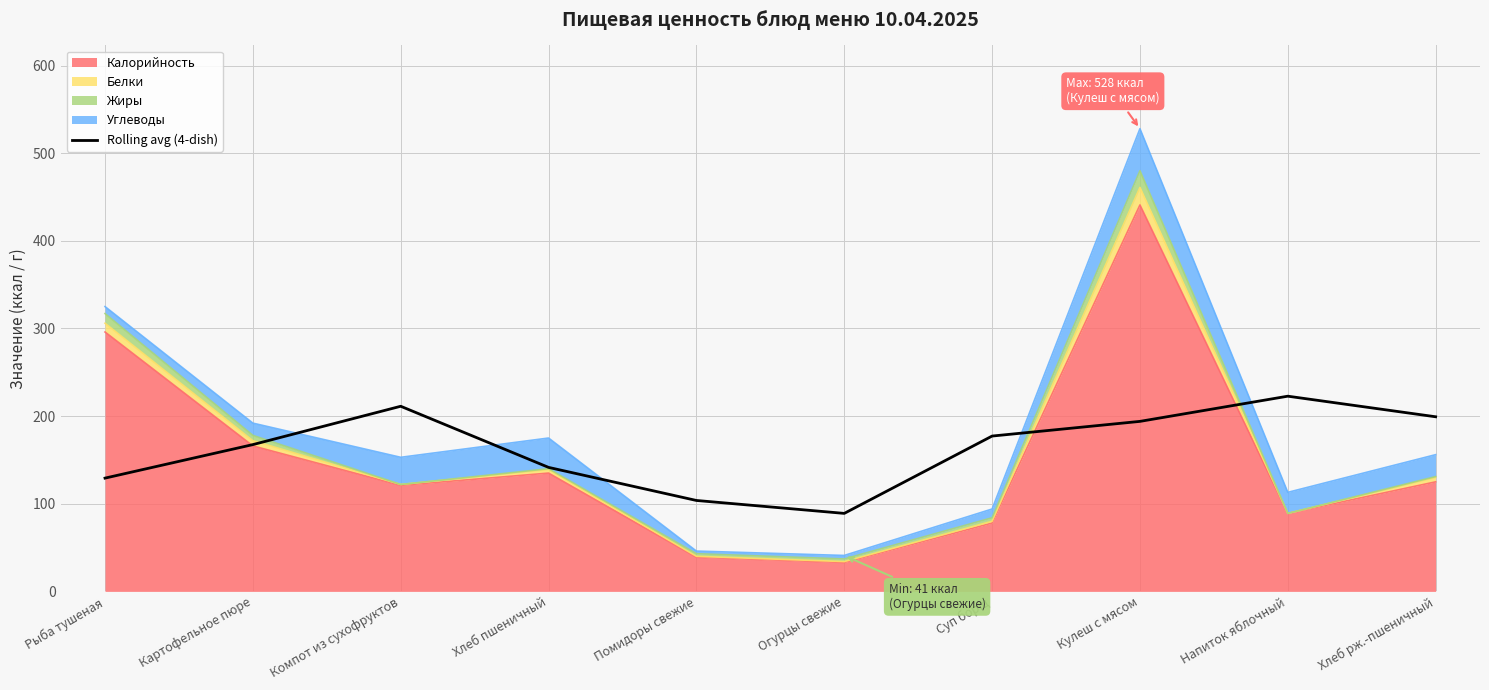

What is the label of the 2nd point from the right?

Напиток яблочный